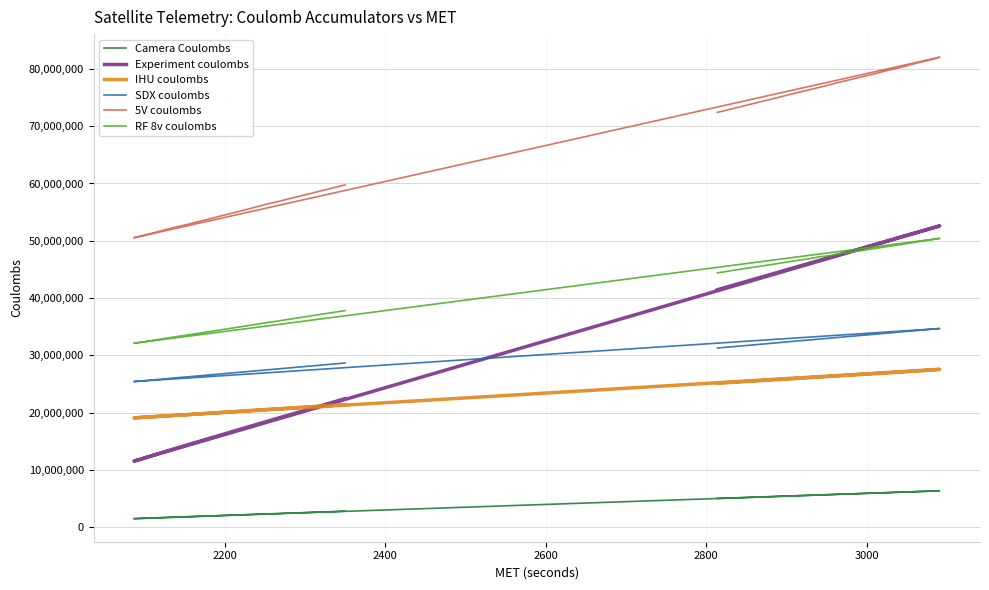

Is the value of SDX coulombs at 24 greater than the value of 5V coulombs at 2600?

No